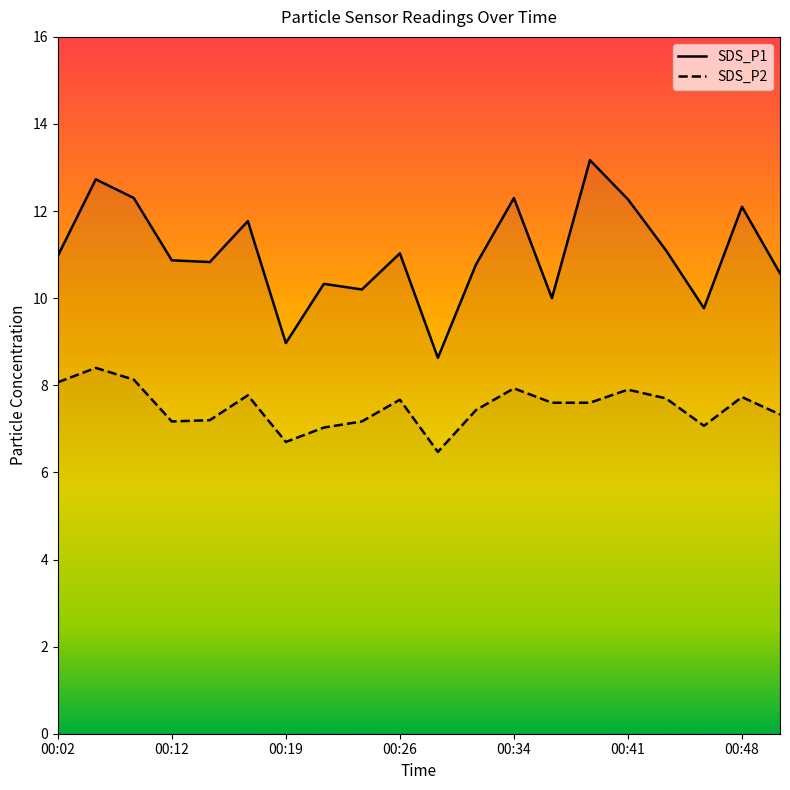

True or false: SDS_P1 and SDS_P2 cross at least once.

False